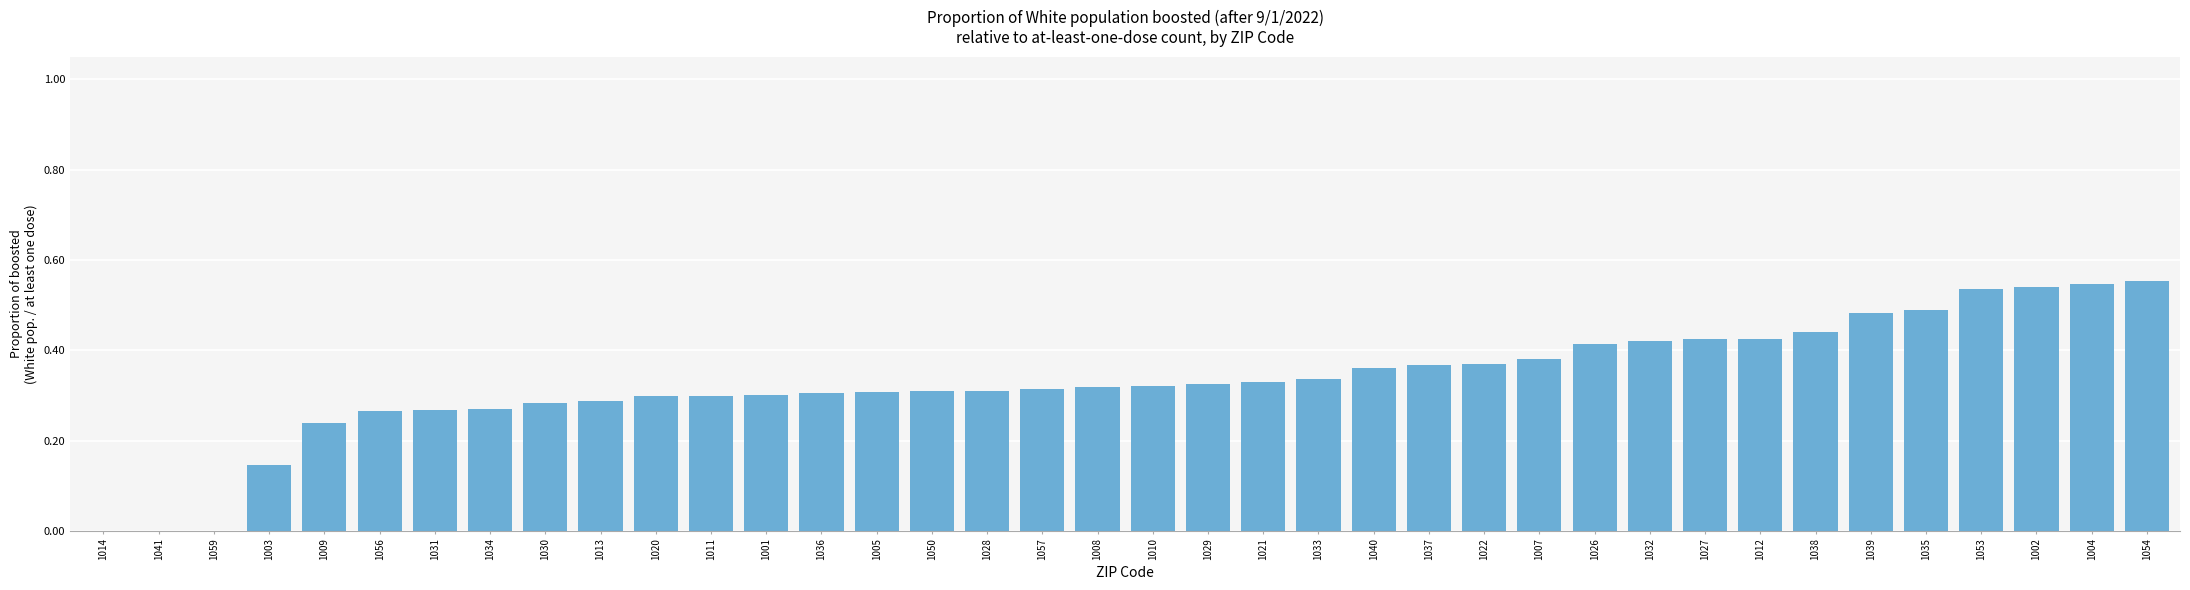

The chart shows a value of 0.3 at 1028. True or false?

True